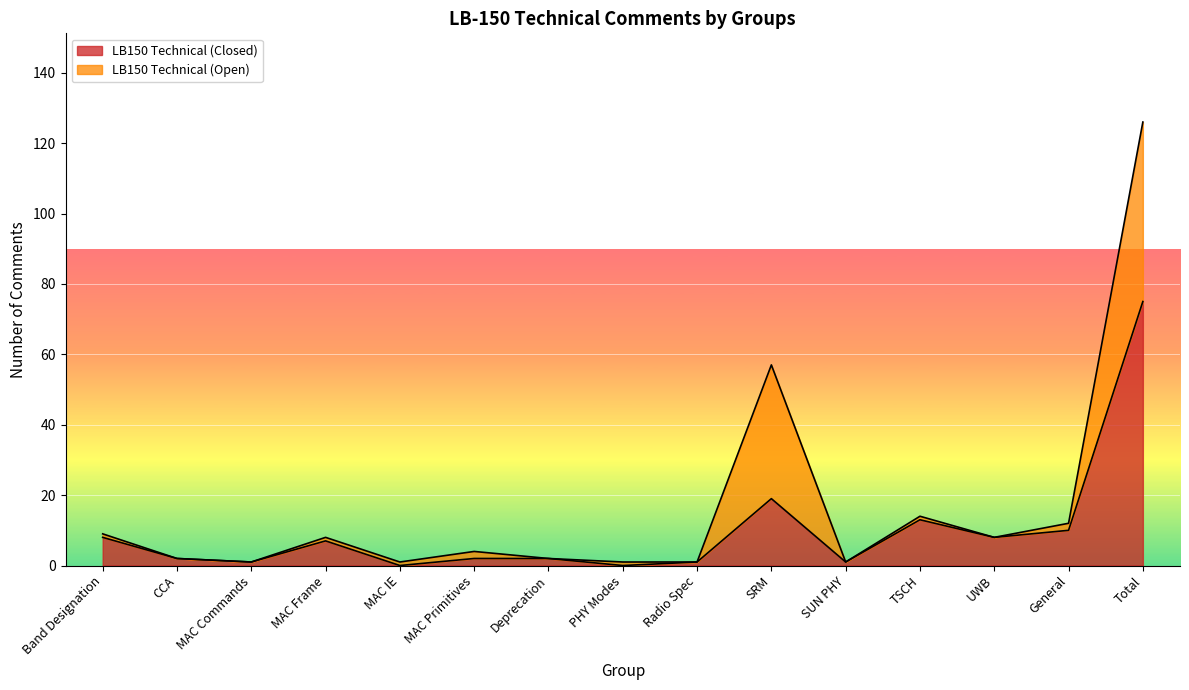

List the labels in order of value, smallest first.

MAC IE, PHY Modes, MAC Commands, Radio Spec, SUN PHY, CCA, MAC Primitives, Deprecation, MAC Frame, Band Designation, UWB, General, TSCH, SRM, Total